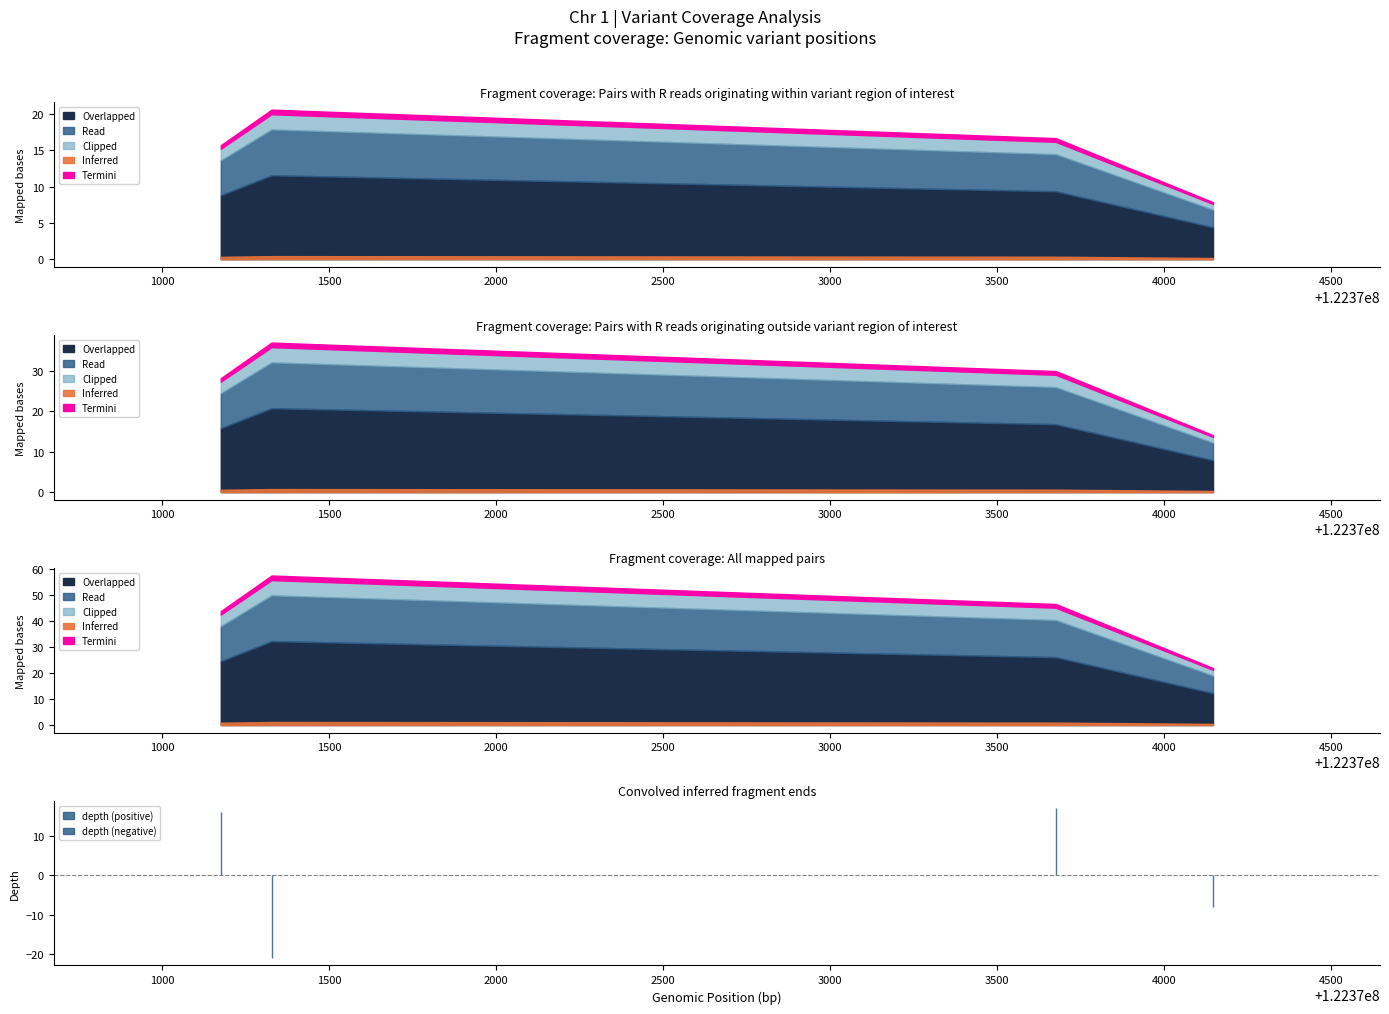

Where is stop nearest to the value 122372661?

122373675